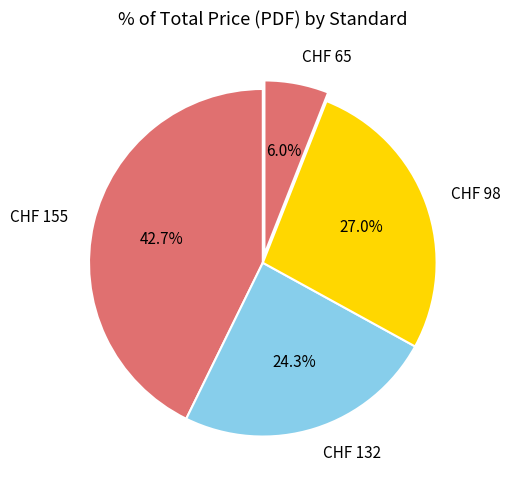

To the nearest percent, what is the difference between the largest and smallest slice percentages?

37%